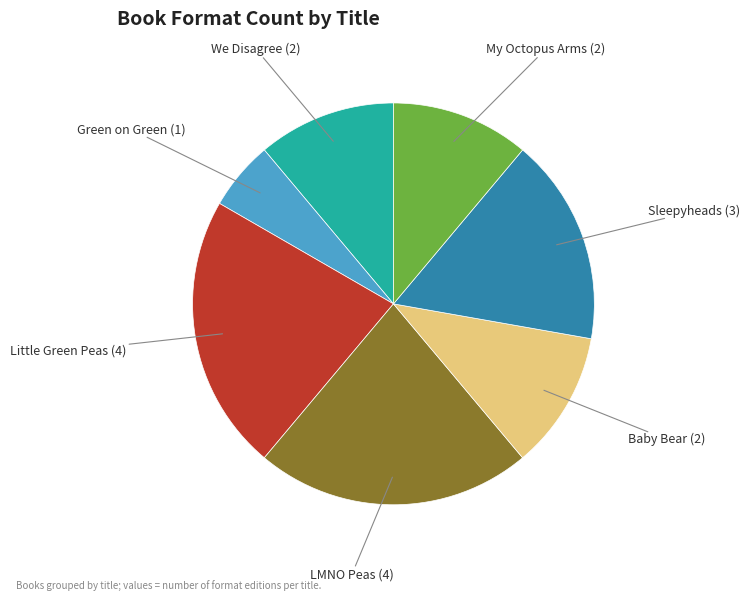

Combined, do Little Green Peas (4) and Sleepyheads (3) account for over 50%?

No